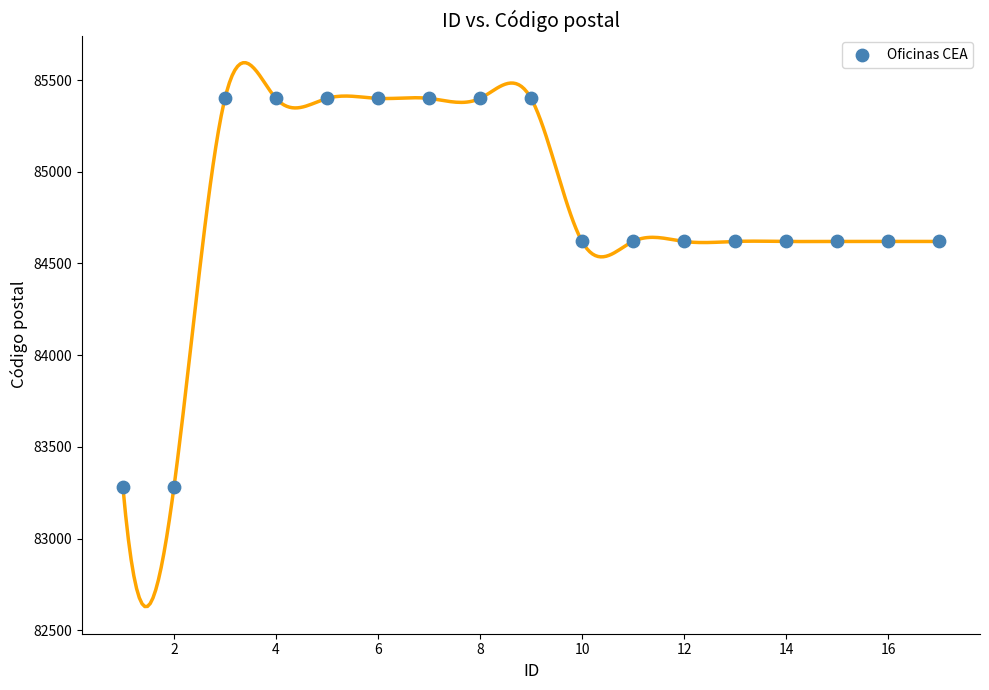

What is the range of Y values (max minus min)?

2120